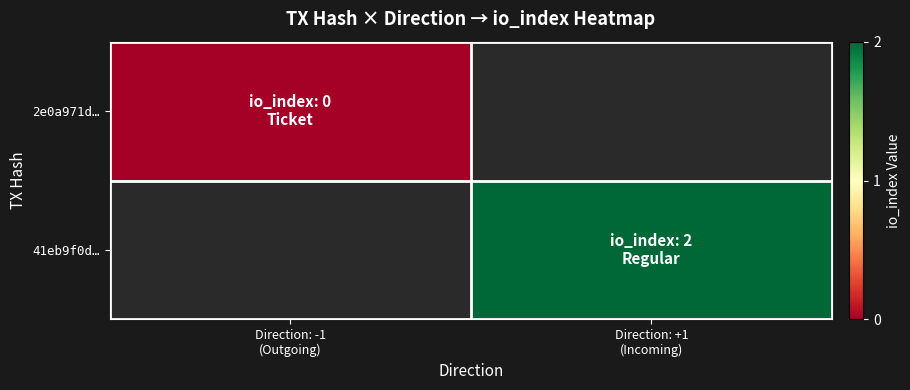

At Direction: -1 (Outgoing), list the series in order from smallest to largest.

2e0a971d…, 41eb9f0d…